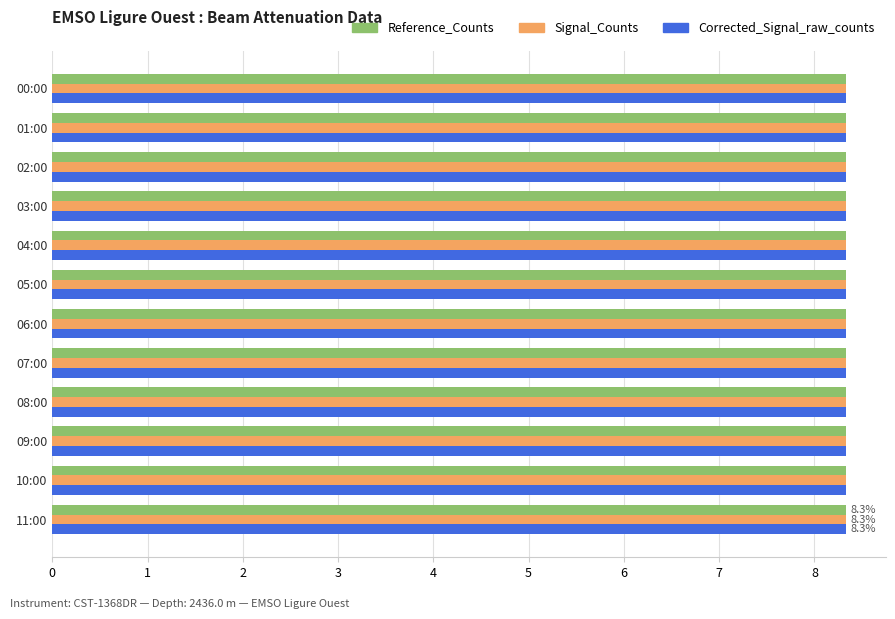

Count the Reference_Counts values in the range 8 to 9.

12